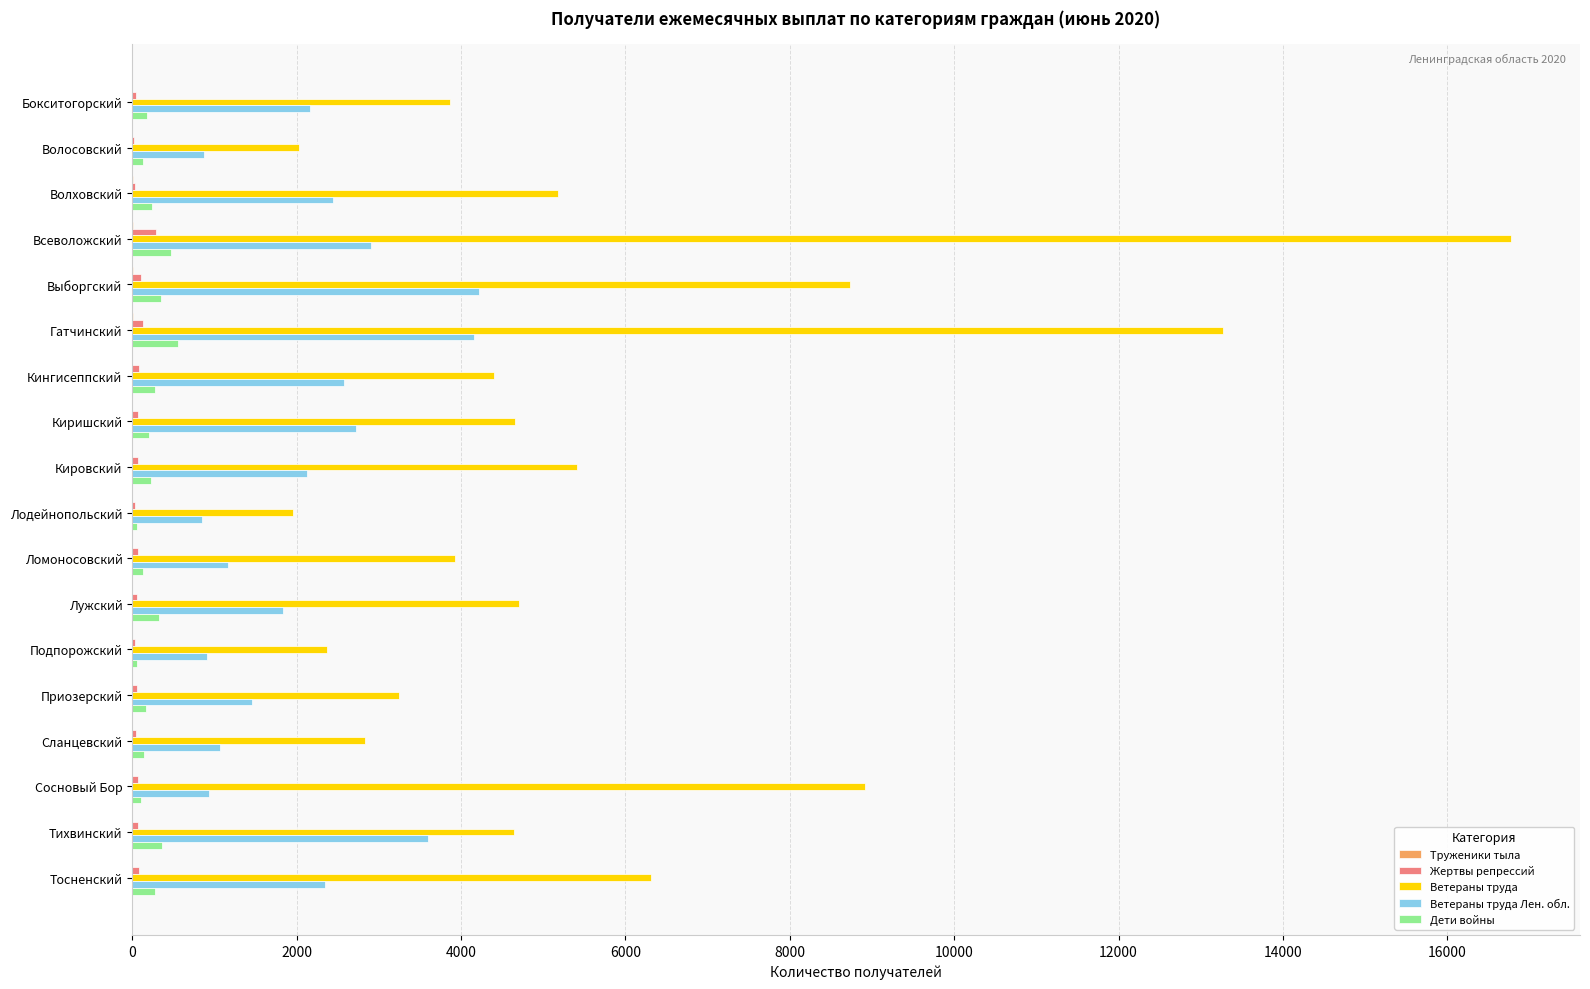

Which series has the largest total across all categories?

Ветераны труда